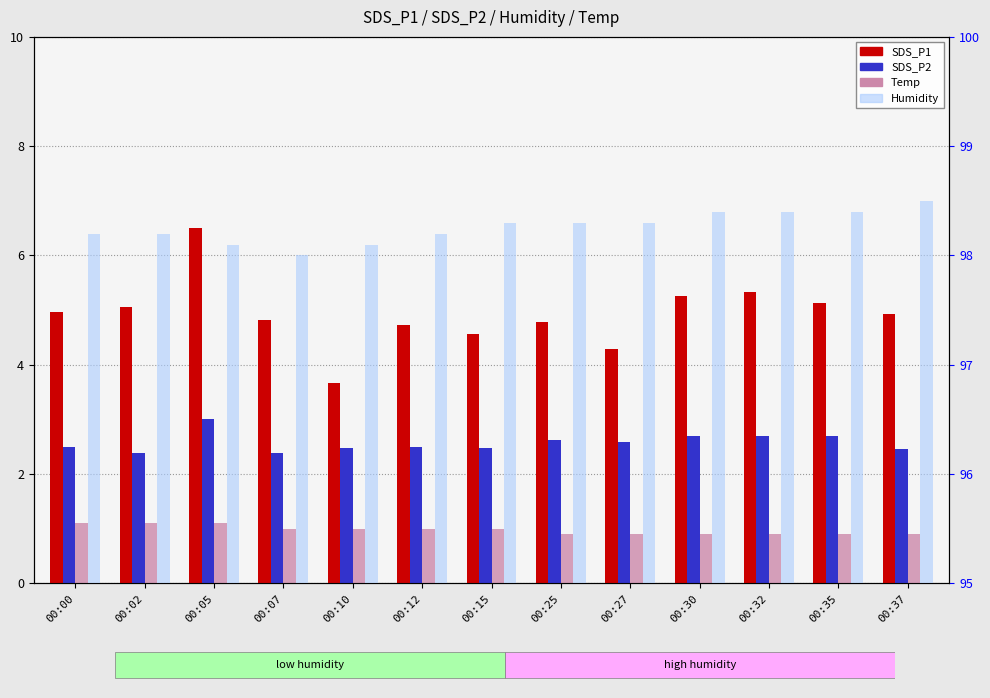

Which category has the lowest value in the SDS_P2 series?

00:02